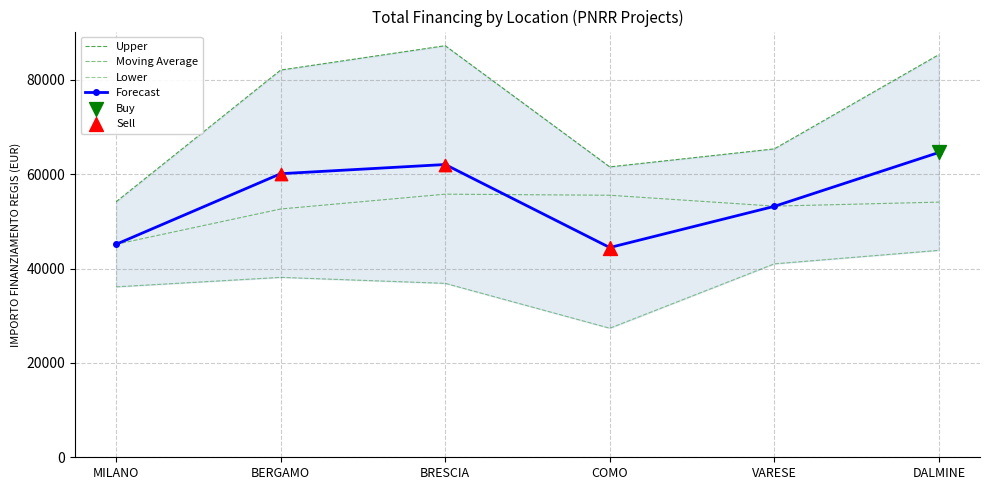

Which series contains the lowest Y value?

Lower